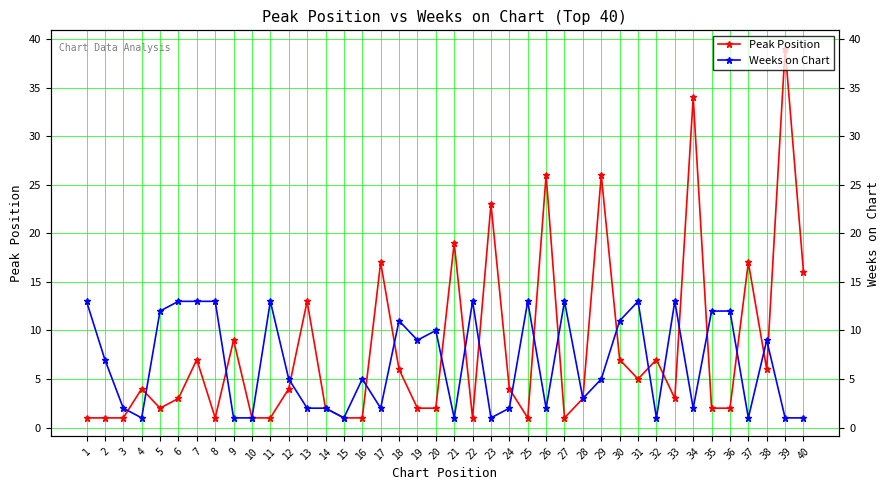

The value of Weeks on Chart at 2 is 12. True or false?

False